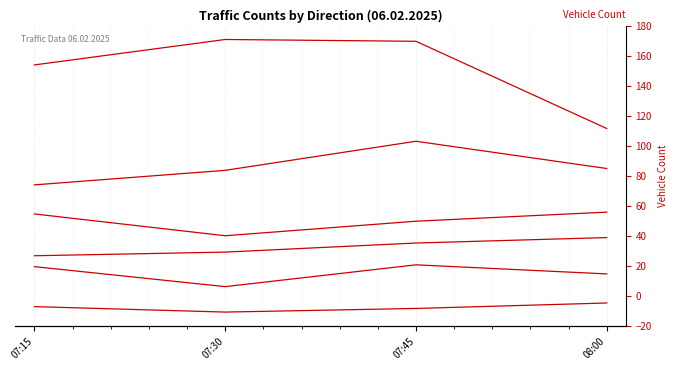

Rank the categories by Niederbieger Links value from highest to lowest.

08:00, 07:15, 07:45, 07:30